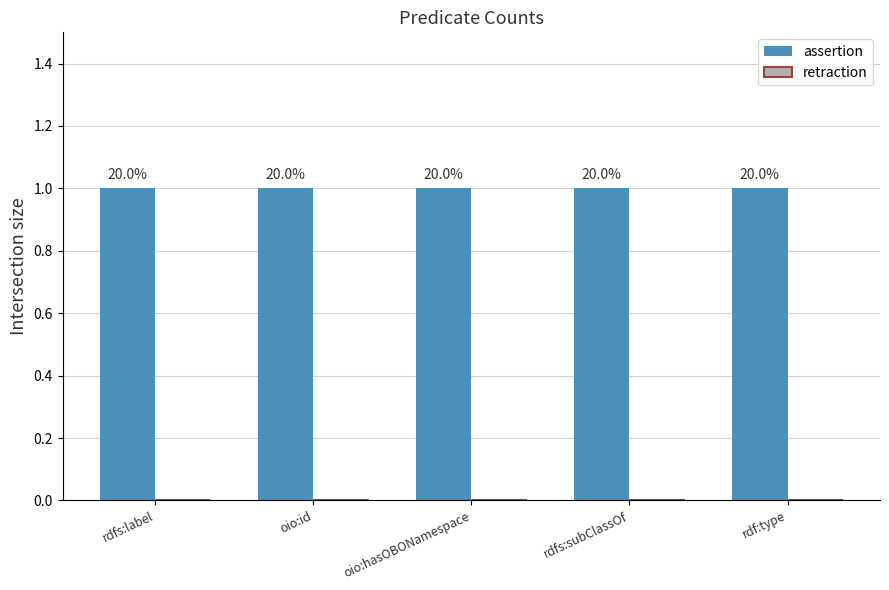

Rank the series by their average value, from lowest to highest.

retraction, assertion